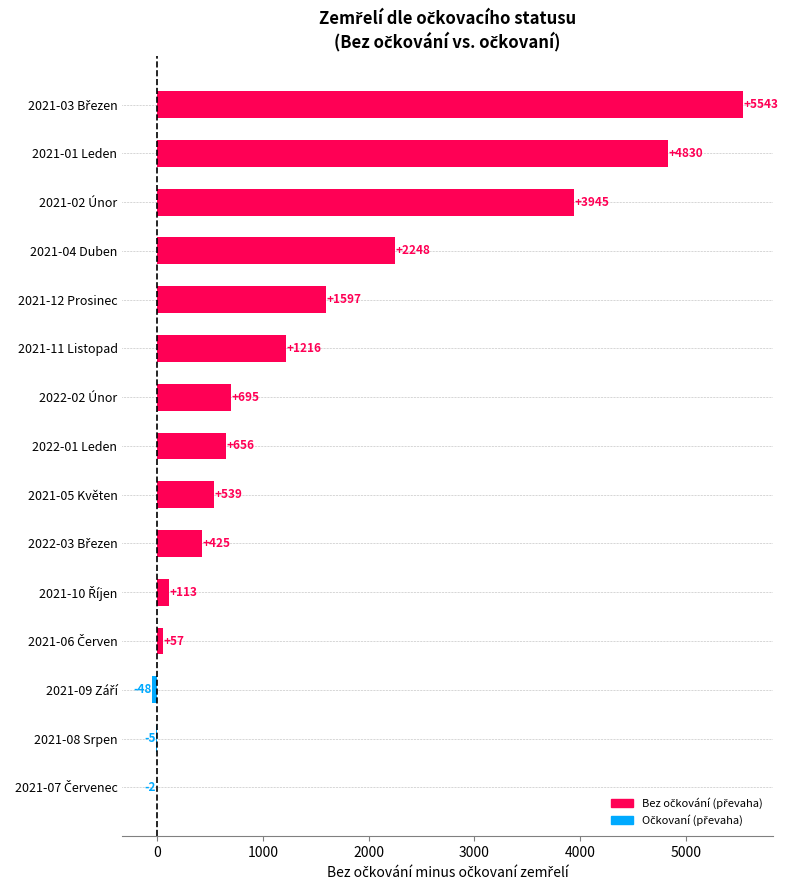

What is the average value?

1454